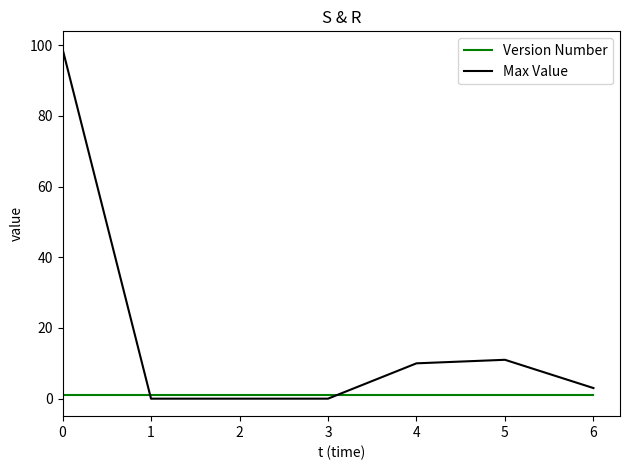

Which series has the largest total across all categories?

Max Value